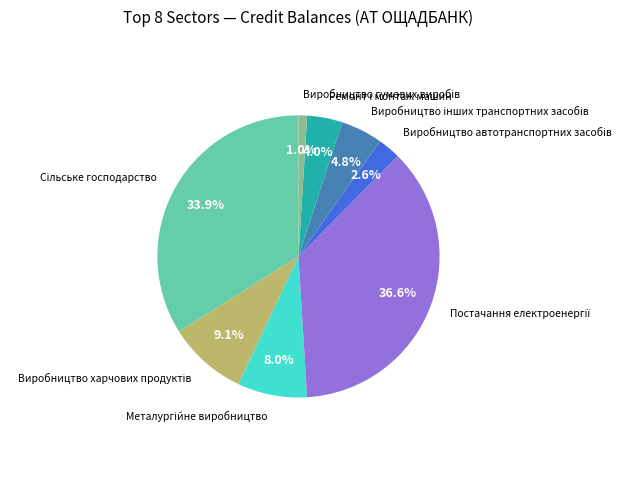

Is there any slice that represents more than half of the pie?

No